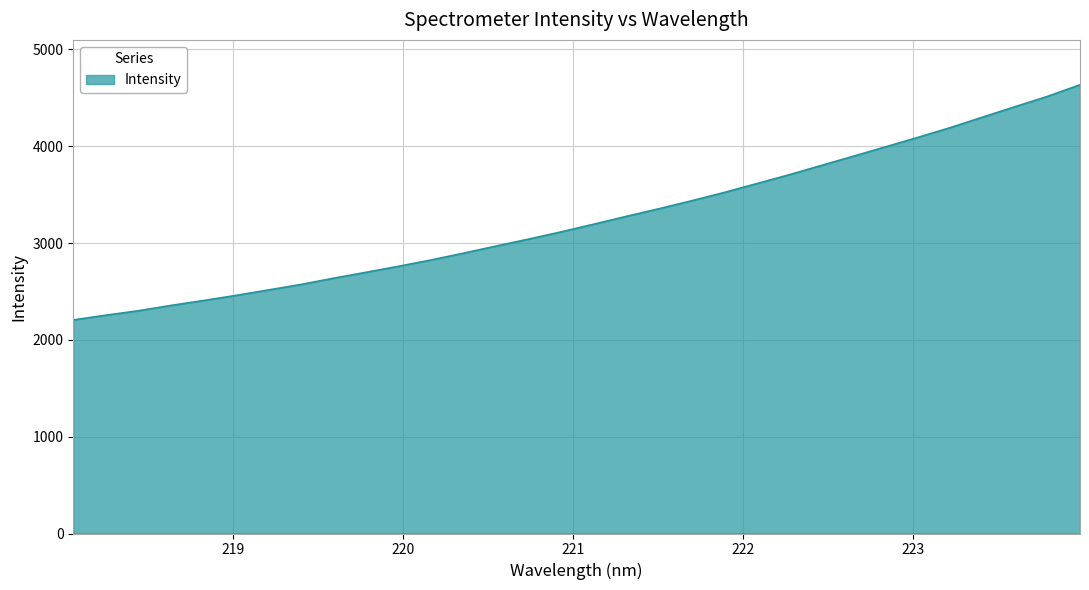

What is the smallest value displayed?

2205.8